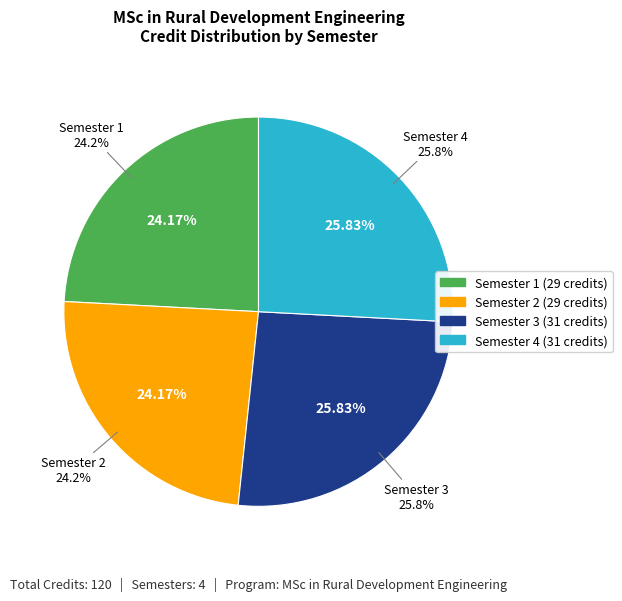

Is there any slice that represents more than half of the pie?

No